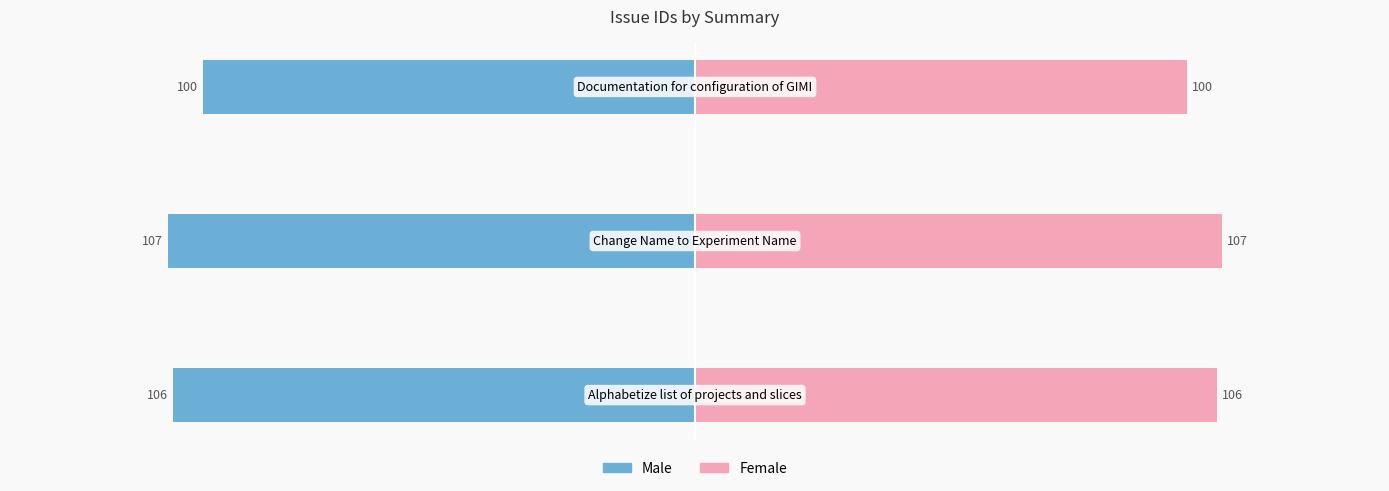

How many Female values are between 100 and 107?

3